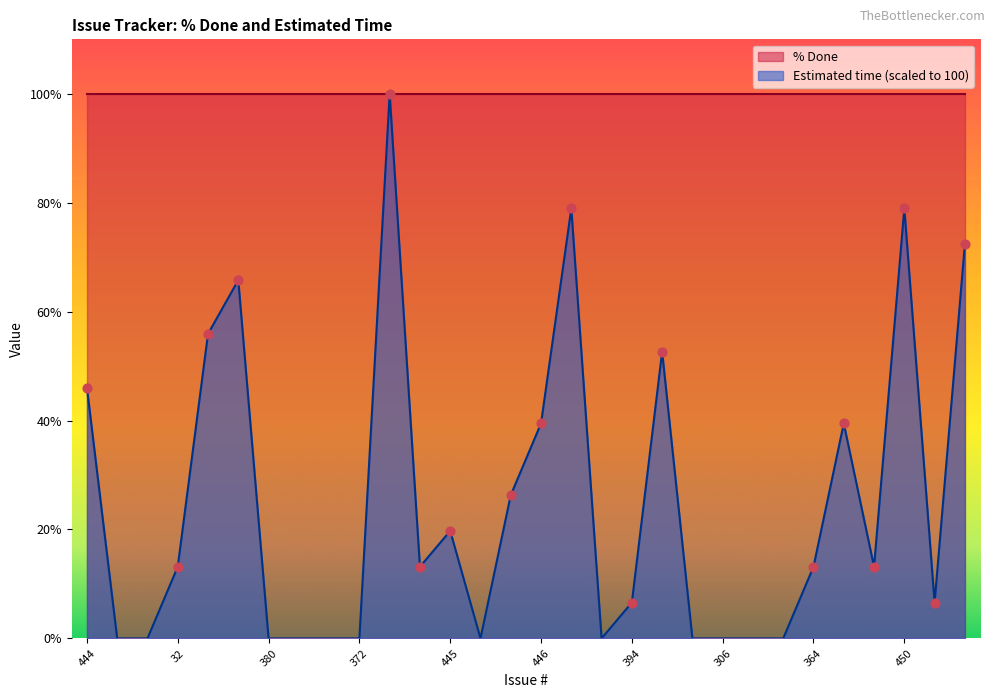

What is the change in value from 423 to 418?

+13.2